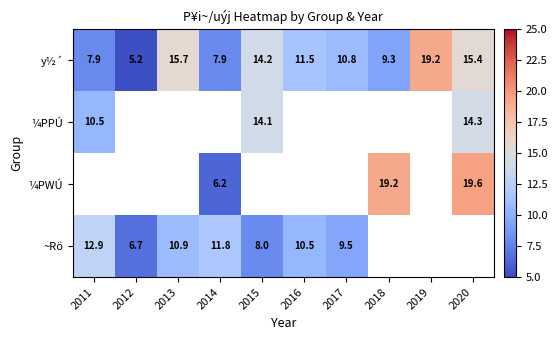

Which has a higher value, 2014 or 2012?

2014